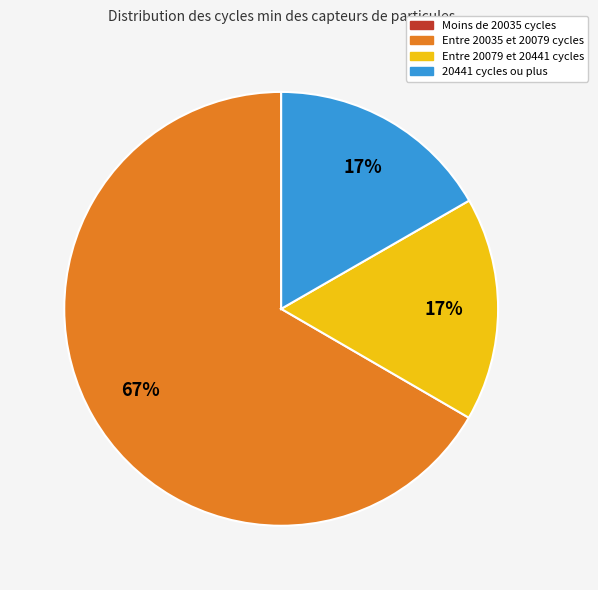

Does Entre 20079 et 20441 cycles account for over 50% of the chart?

No